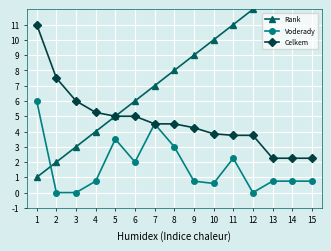

Reading left to right, transcribe all the data shown in this chart.

Rank: 1=1.0	2=2.0	3=3.0	4=4.0	5=5.0	6=6.0	7=7.0	8=8.0	9=9.0	10=10.0	11=11.0	12=12.0	13=13.0	14=14.0	15=15.0
Voderady: 1=6.0	2=0.0	3=0.0	4=0.8	5=3.5	6=2.0	7=4.5	8=3.0	9=0.8	10=0.6	11=2.2	12=0.0	13=0.8	14=0.8	15=0.8
Celkem: 1=11.0	2=7.5	3=6.0	4=5.2	5=5.0	6=5.0	7=4.5	8=4.5	9=4.2	10=3.9	11=3.8	12=3.8	13=2.2	14=2.2	15=2.2